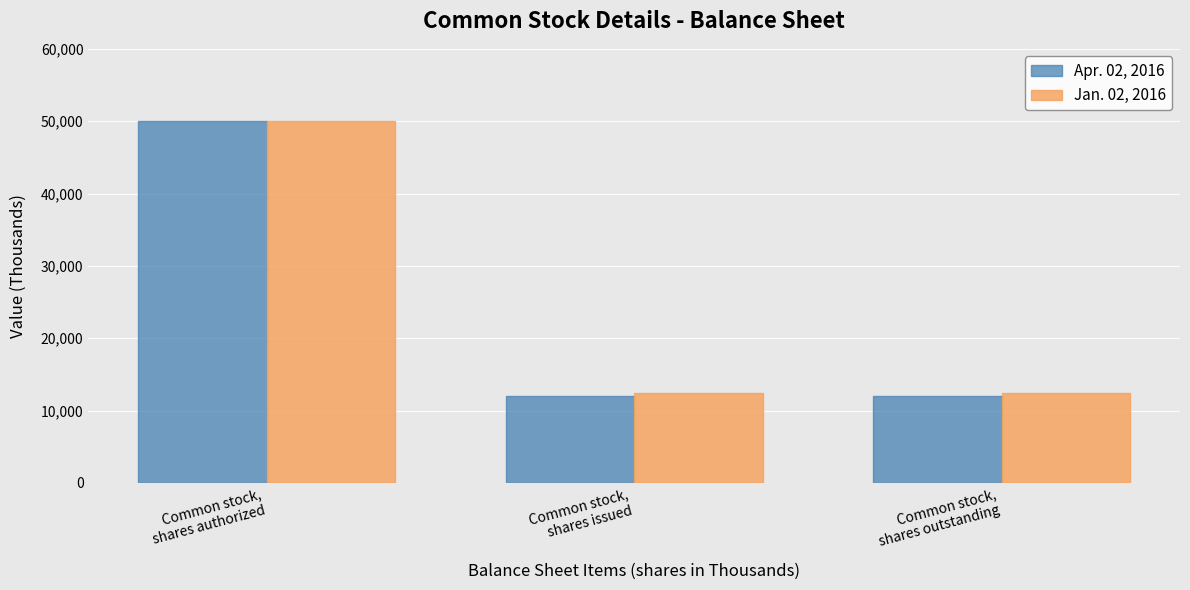

List the series in order of their overall mean, highest first.

Jan. 02, 2016, Apr. 02, 2016